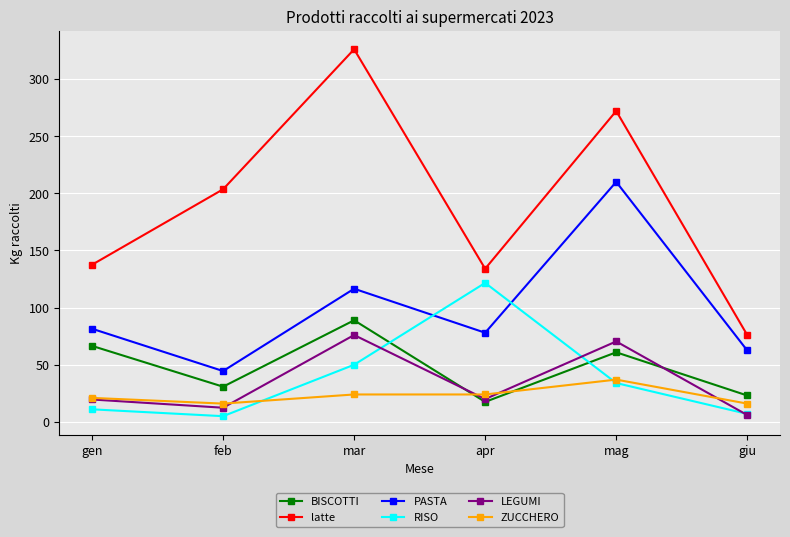

What is the spread (max minus min) of values at mar?

302.0